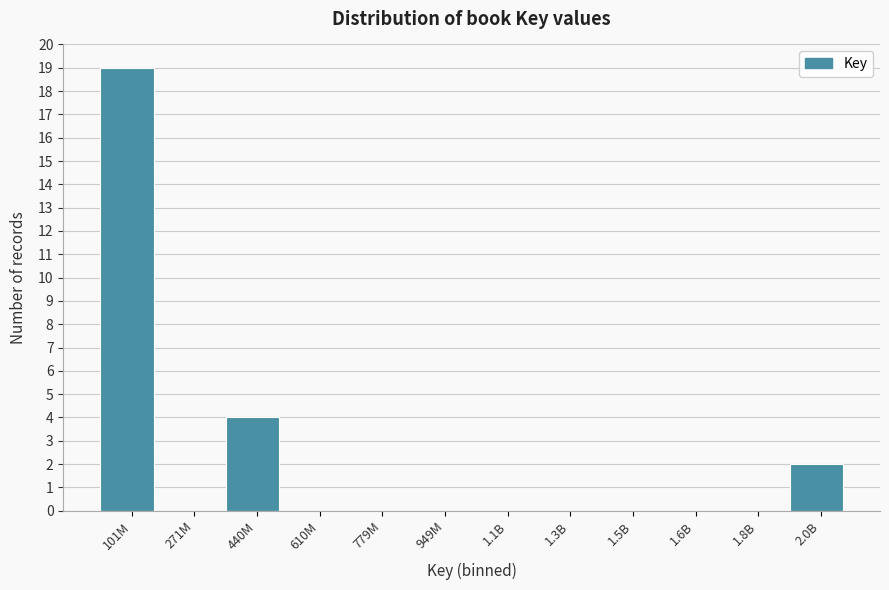

Reading left to right, transcribe all the data shown in this chart.

101M=19	271M=0	440M=4	610M=0	779M=0	949M=0	1.1B=0	1.3B=0	1.5B=0	1.6B=0	1.8B=0	2.0B=2